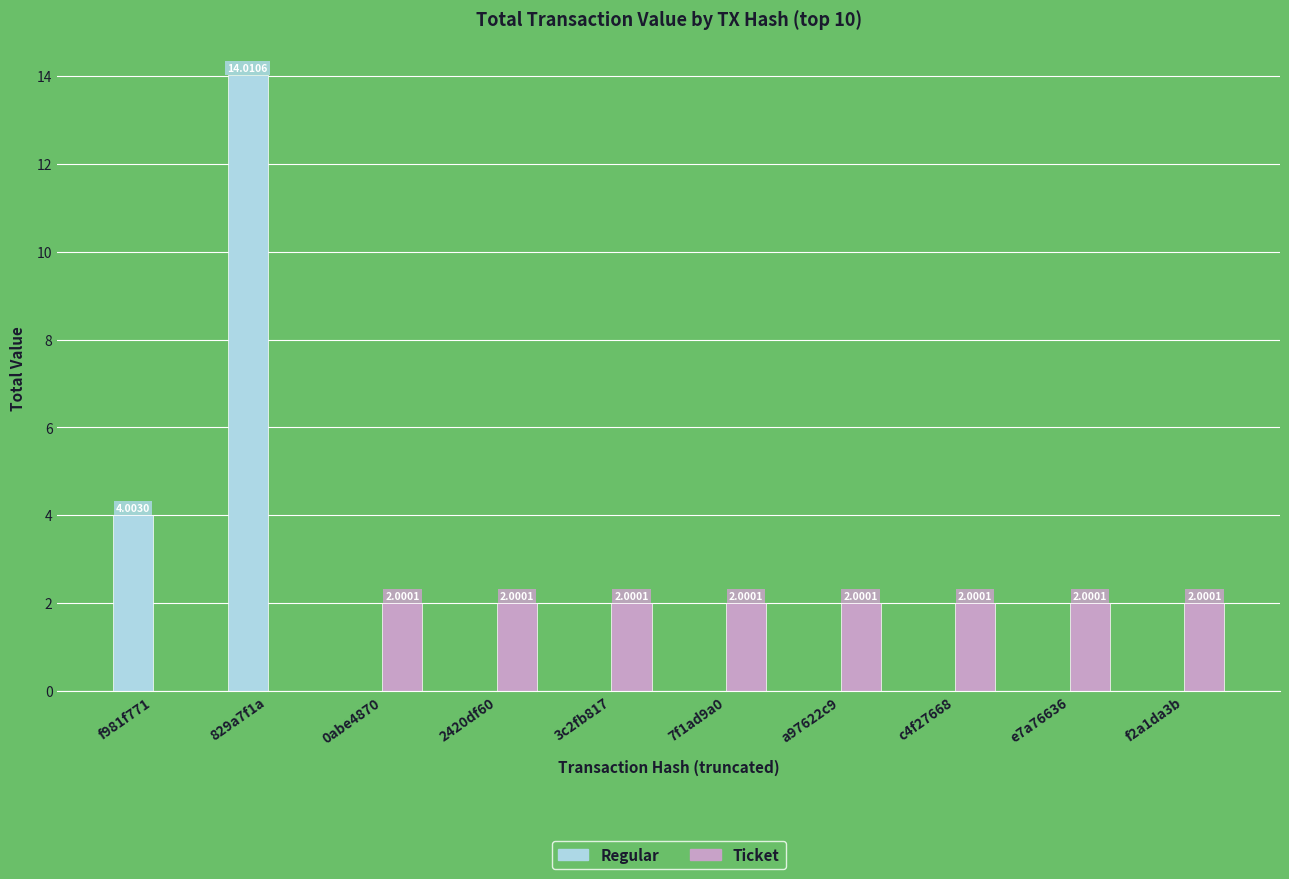

The Regular series shows 4.0 at f981f771. True or false?

True